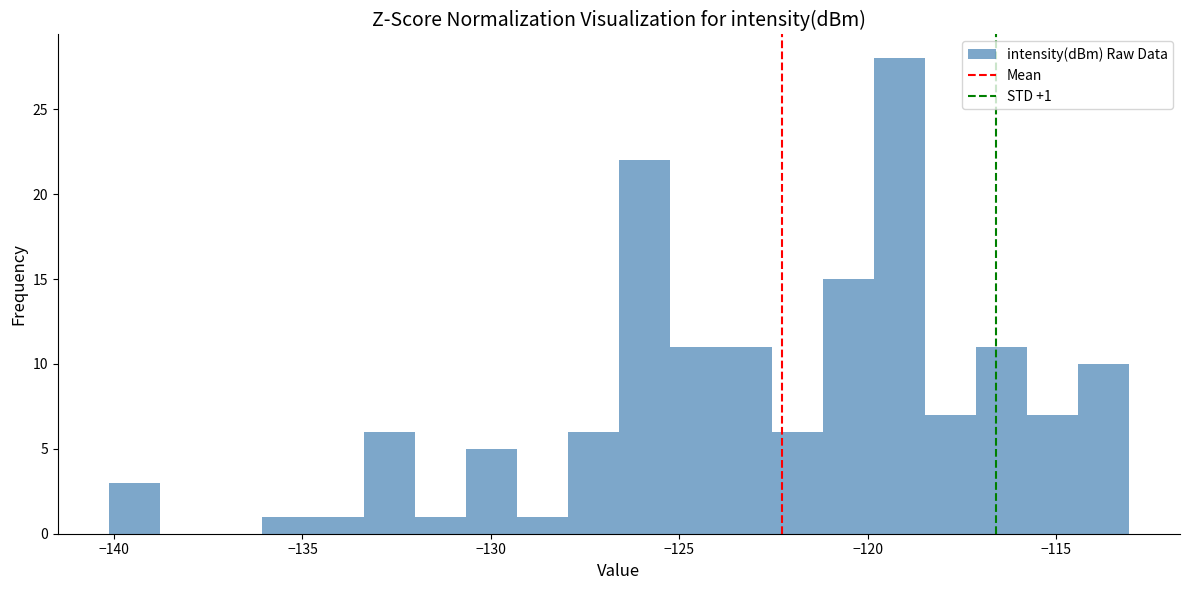

Read against the x-axis, roughly where is the centre of the tallest bar?

-119.0